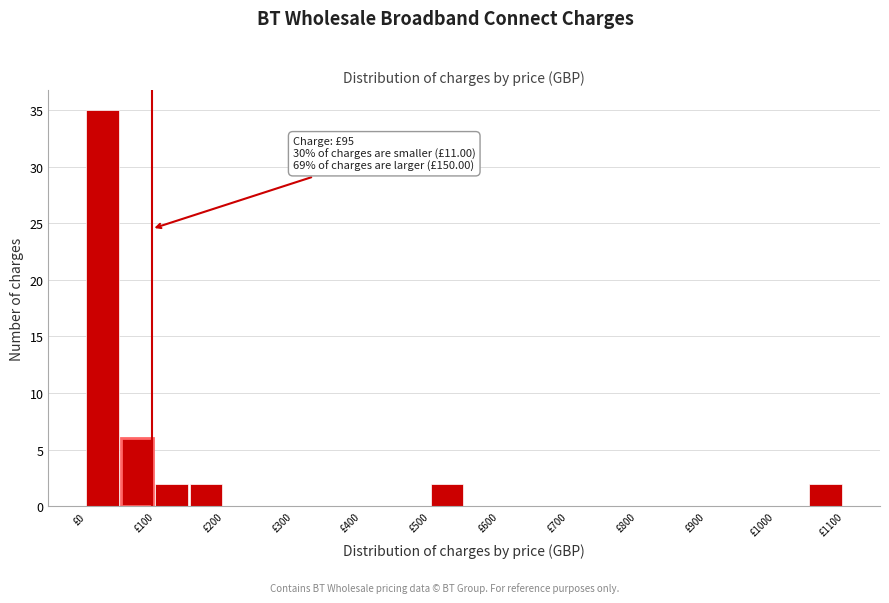

Which range on the x-axis has the tallest bar?

0 to 50